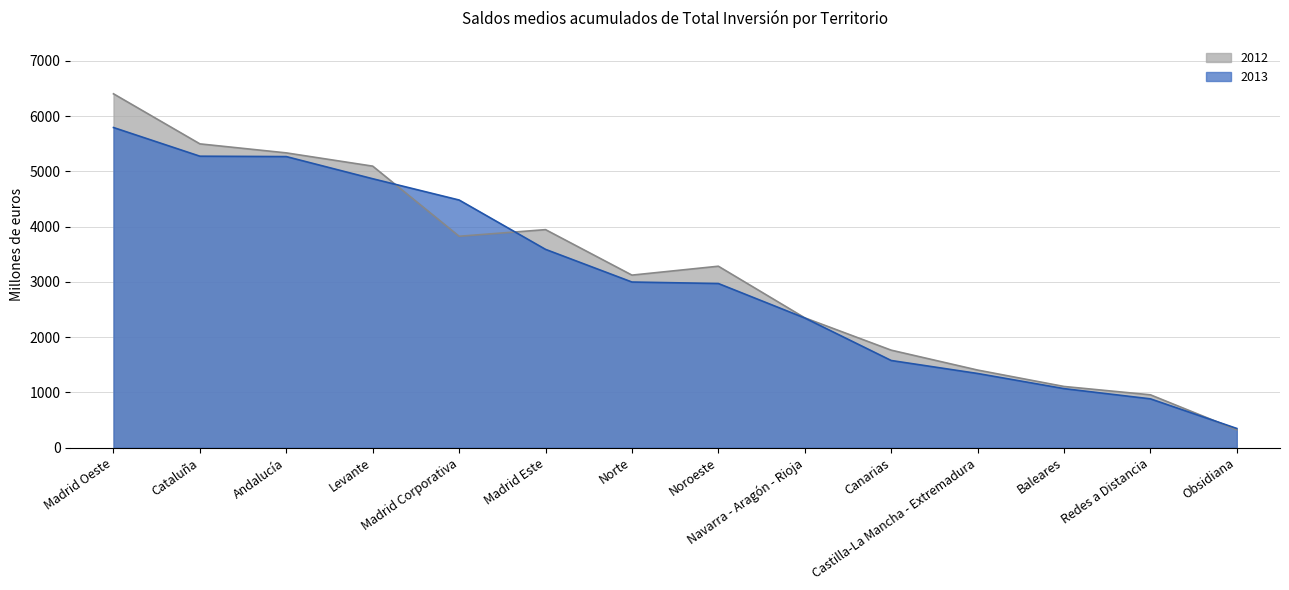

What is the label of the 7th point from the right?

Noroeste